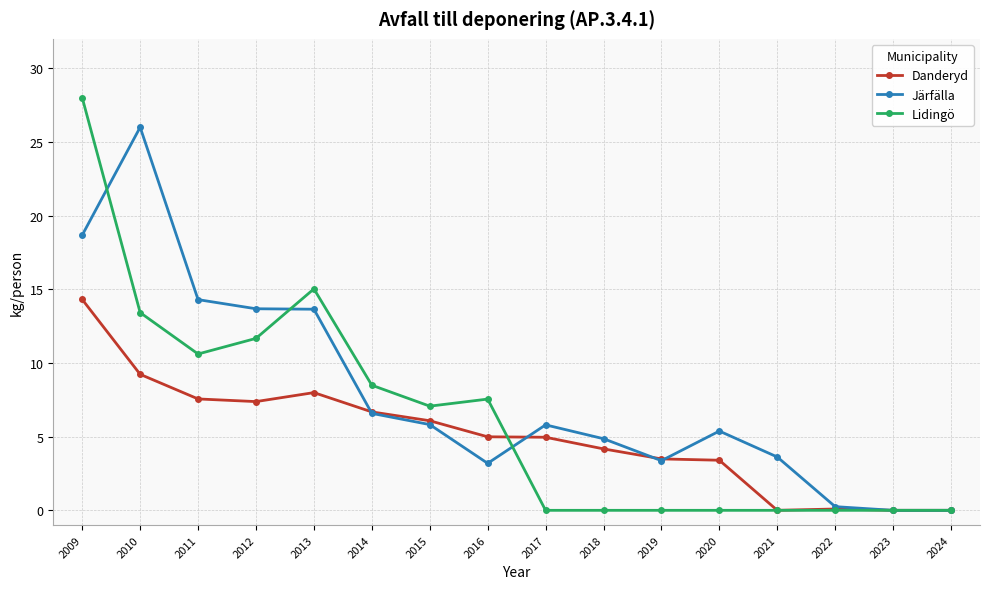

Does the chart have visible grid lines?

Yes